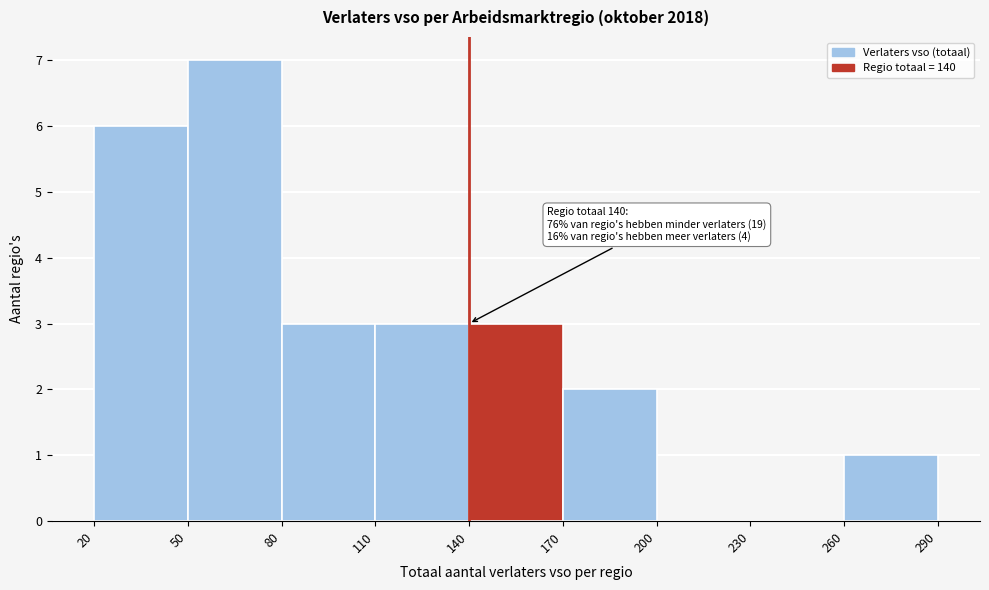

Which range on the x-axis has the tallest bar?

50 to 80